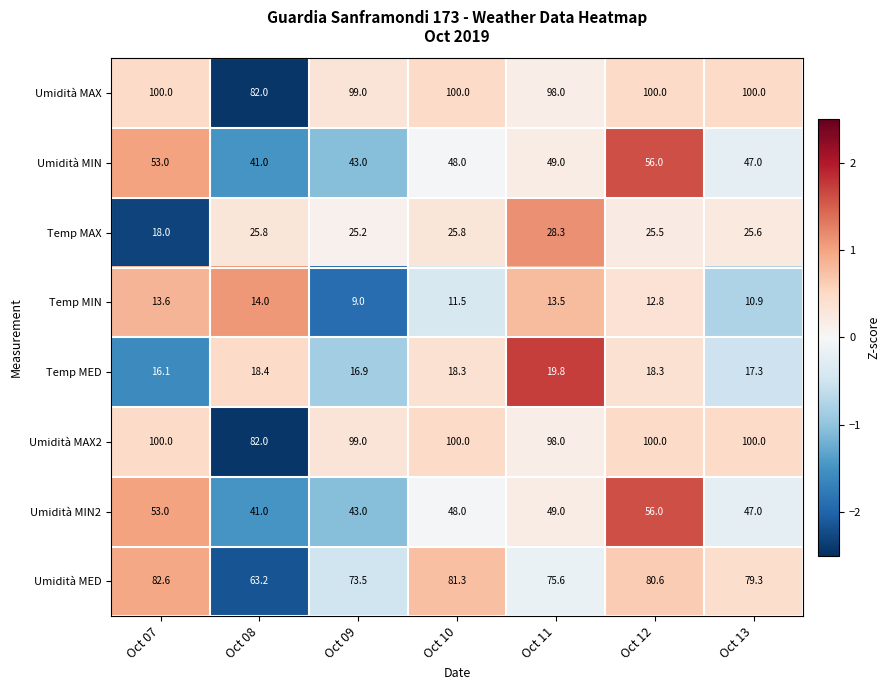

What is the greatest value displayed?

100.0